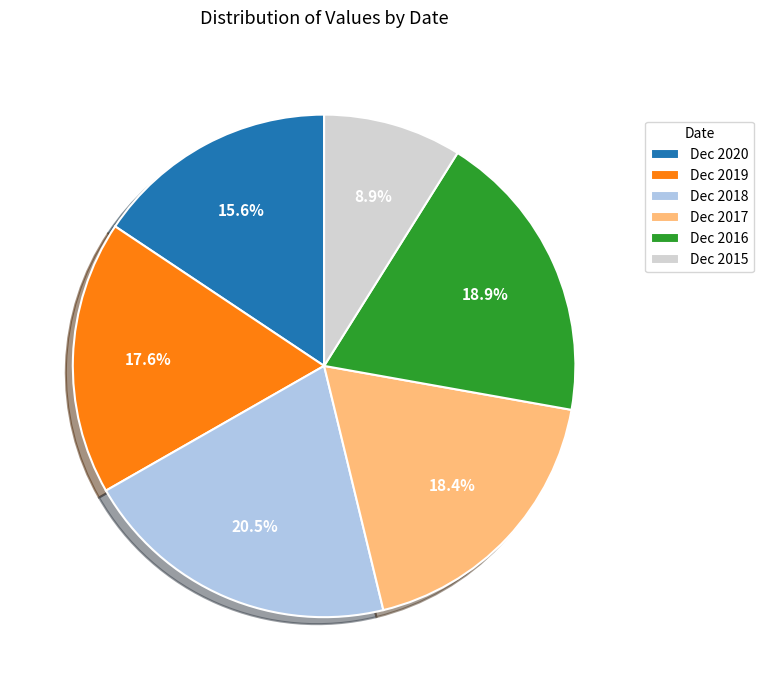

How many segments does this pie chart have?

6